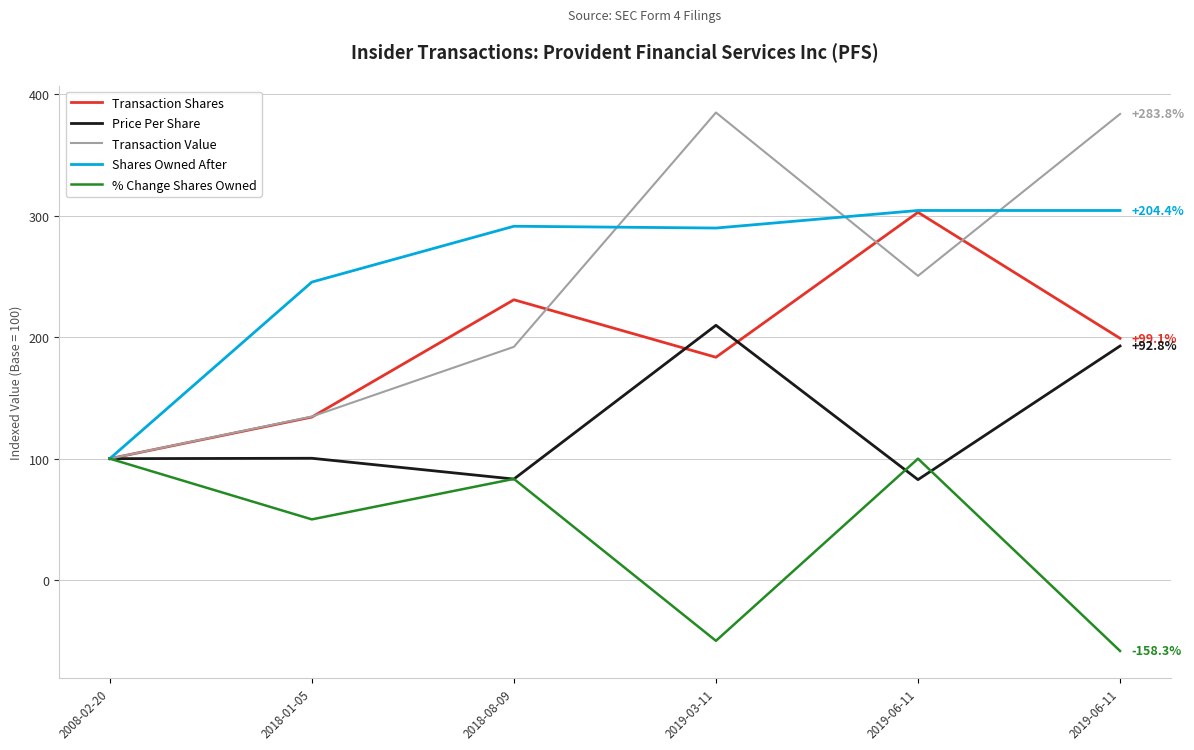

What is the difference between the Transaction Shares values at 2018-08-09 and 2019-06-11?

31.7